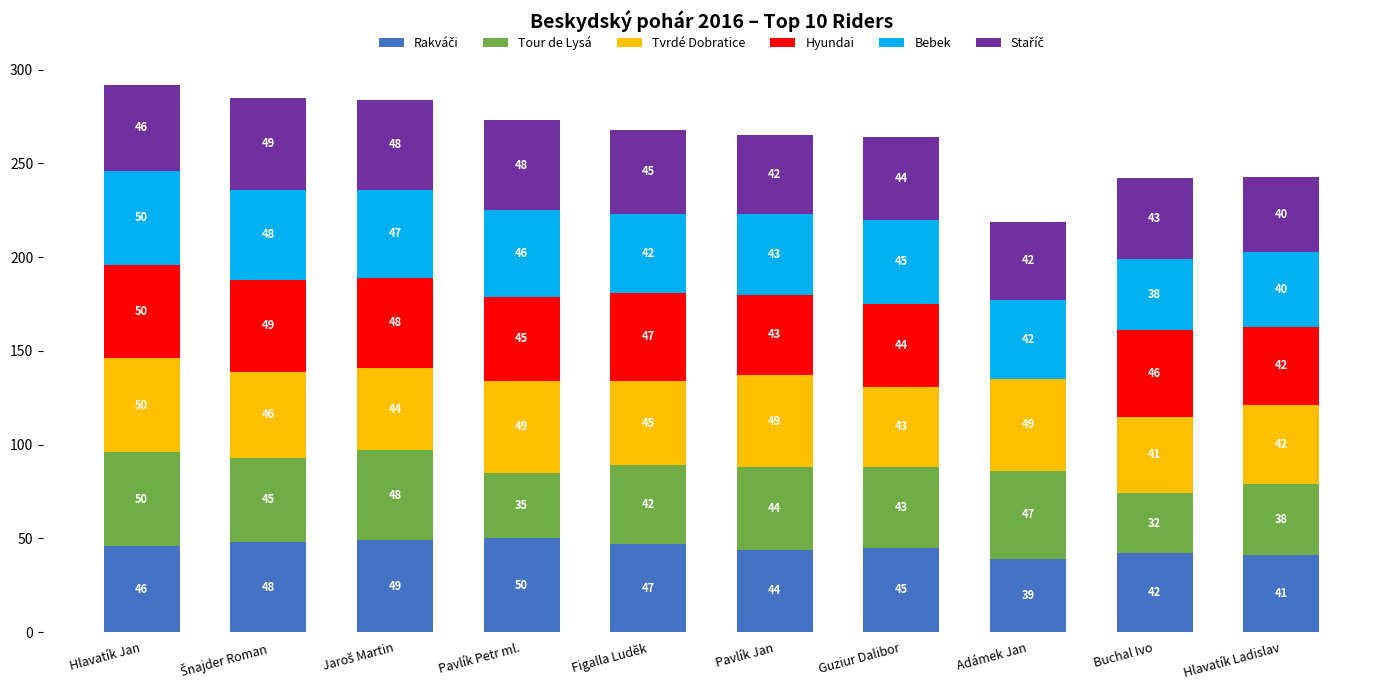

At which category is the sum across all series the highest?

Hlavatík Jan